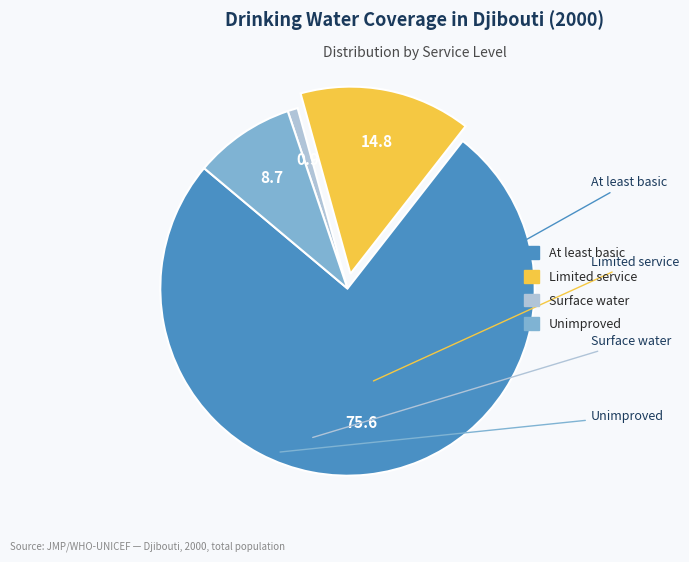

Which category has the biggest portion of the pie?

At least basic